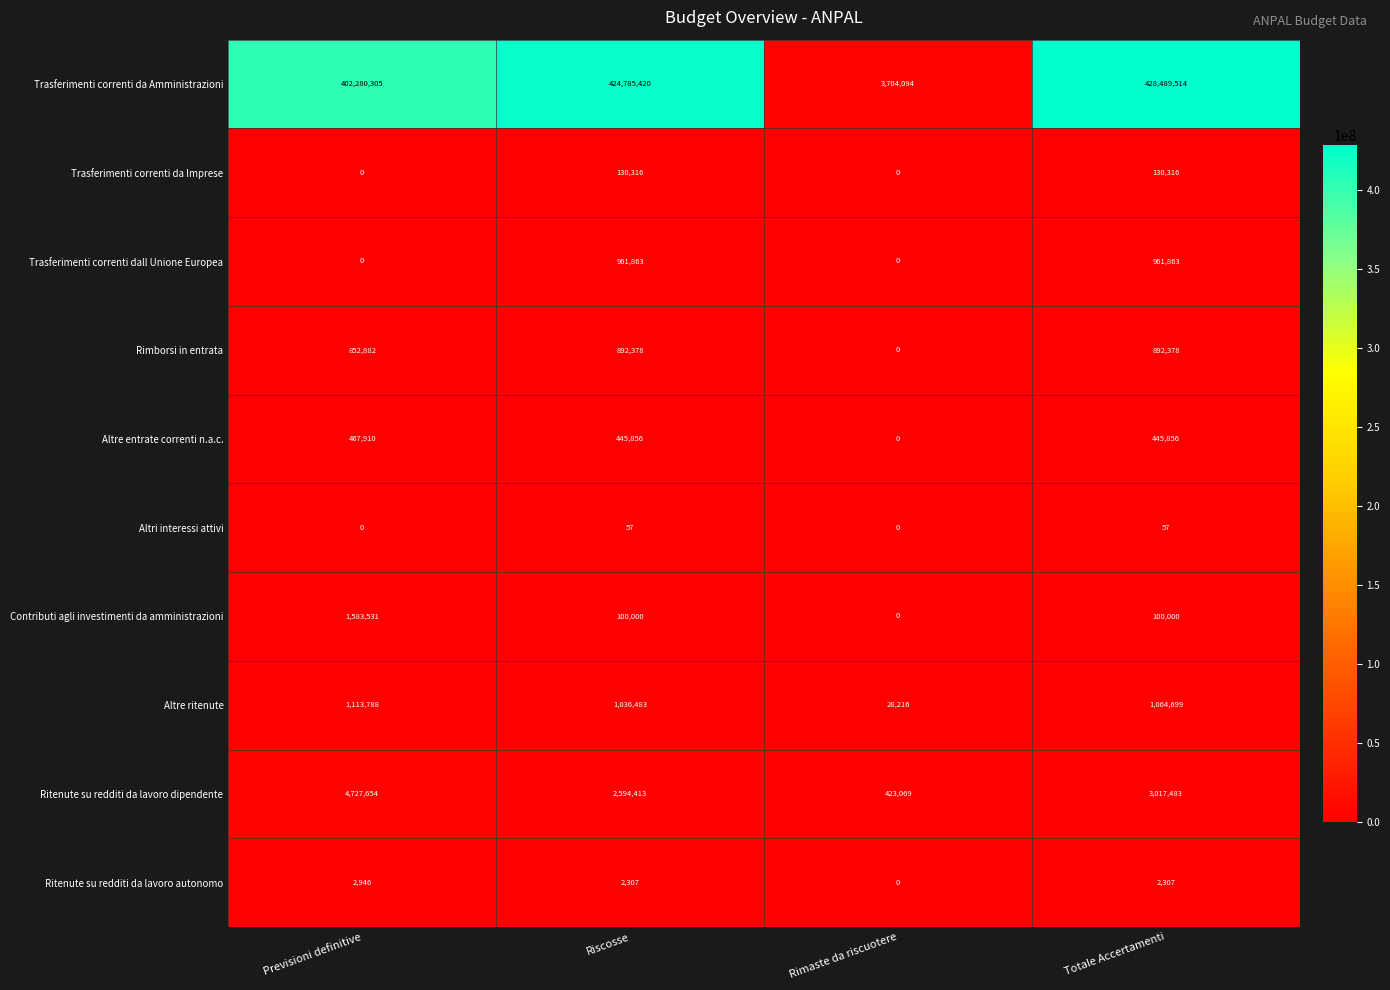

Between Rimaste da riscuotere and Totale Accertamenti, which series saw the biggest shift?

Trasferimenti correnti da Amministrazioni